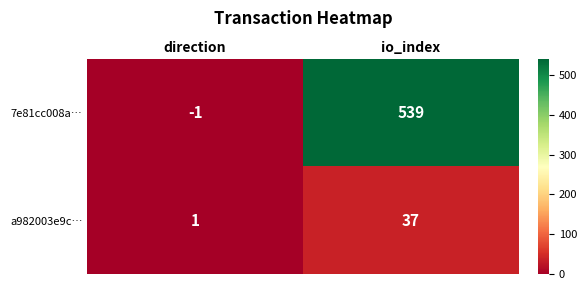

What is the difference between the a982003e9c… values at direction and io_index?

36